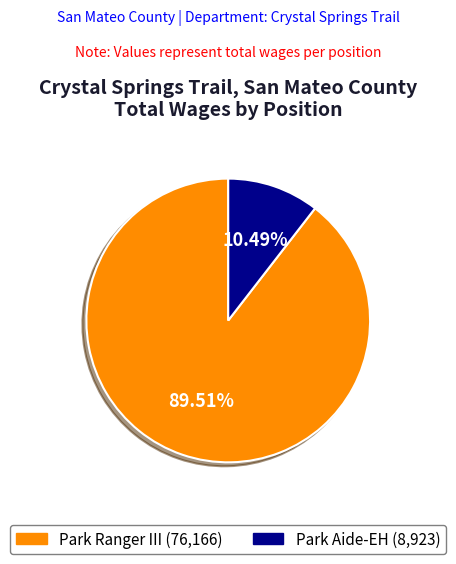

Approximately how many times larger is the value at Park Aide-EH compared to Park Ranger III?

0.1